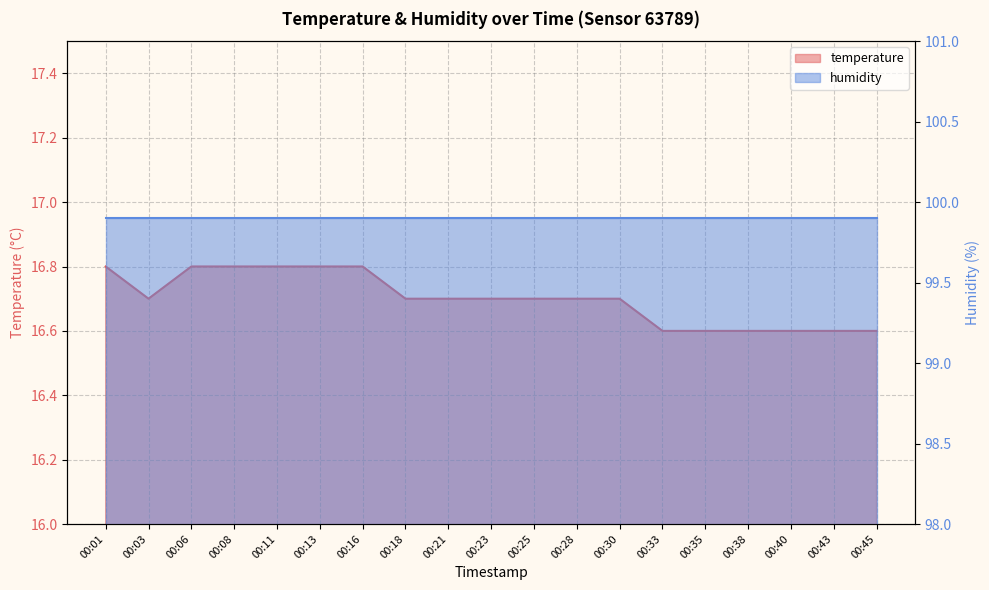

How many data points does each series have?

19